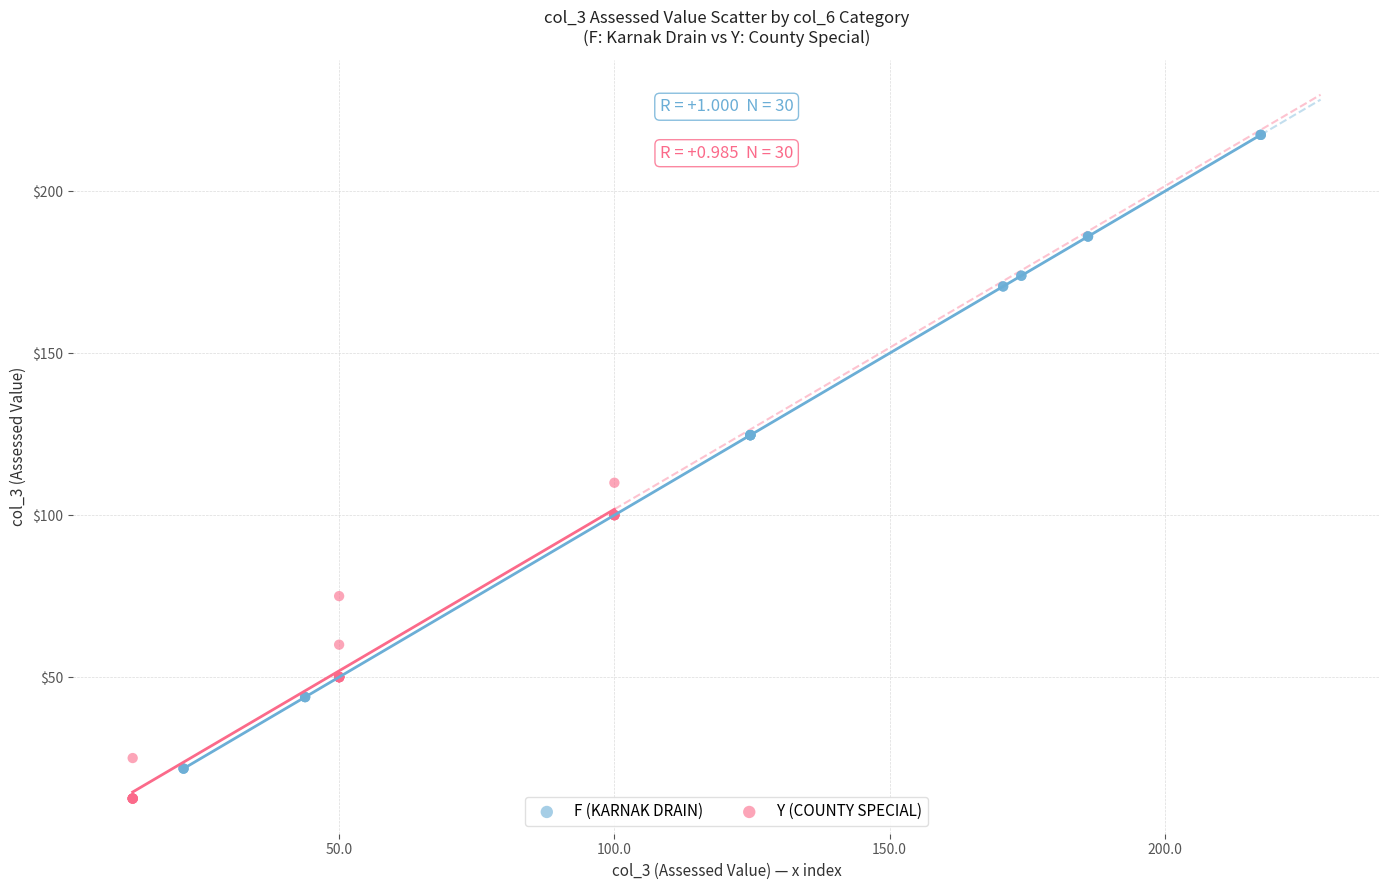

Which series has the largest Y range (max minus min)?

F (KARNAK DRAIN)